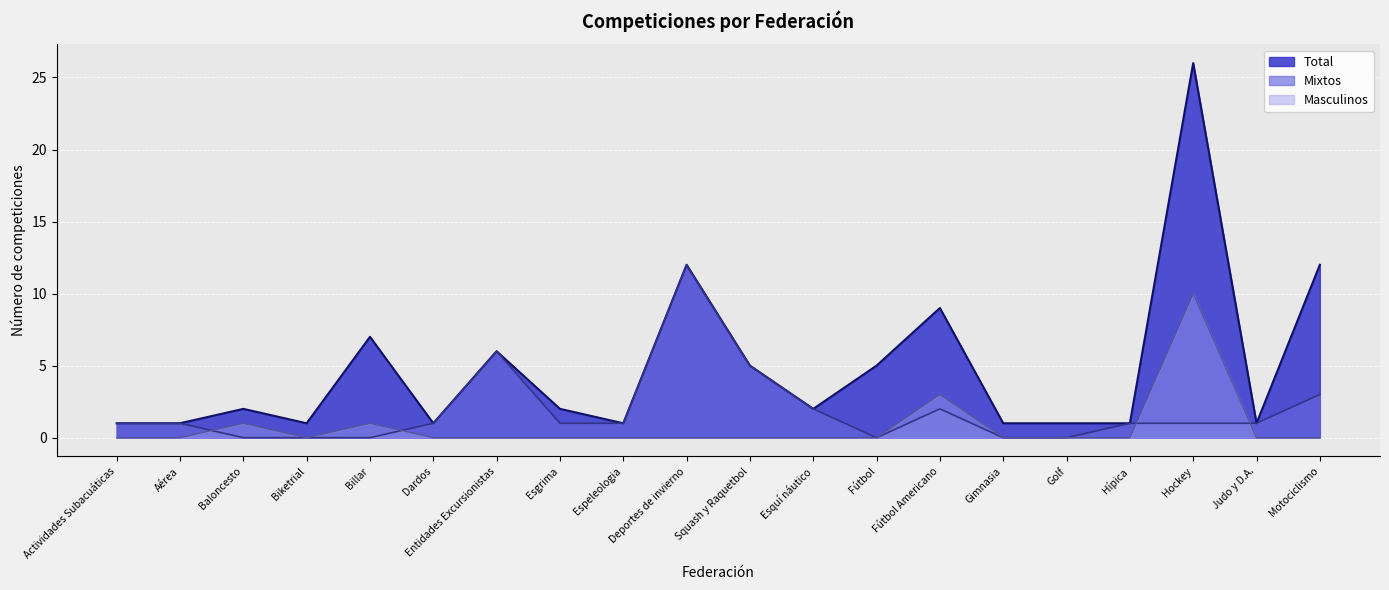

What is the highest value of the Total series?

26